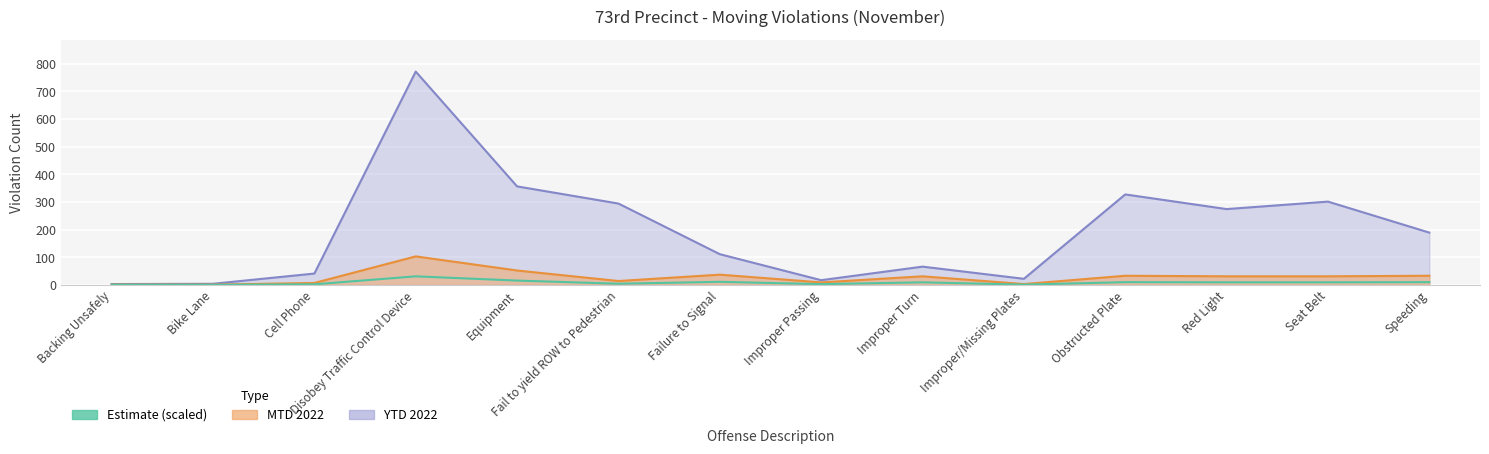

The chart shows a value of 9.9 at Obstructed Plate. True or false?

True